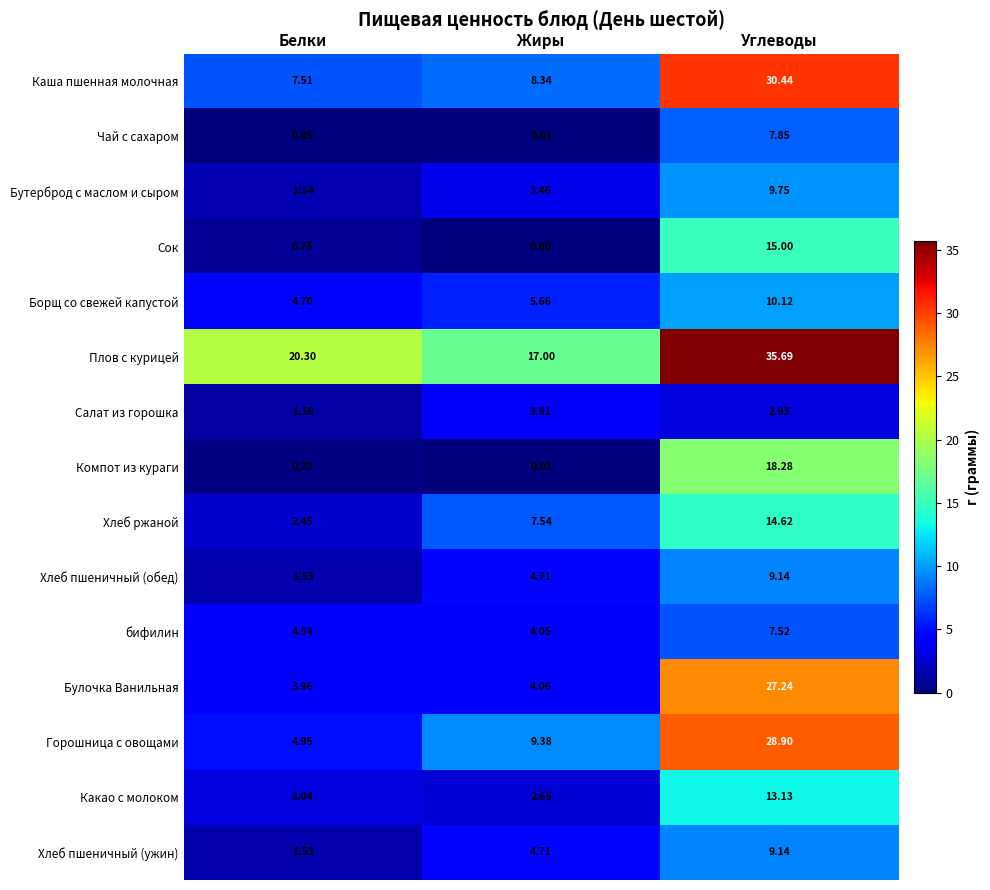

Which series has the widest spread of values?

Горошница с овощами